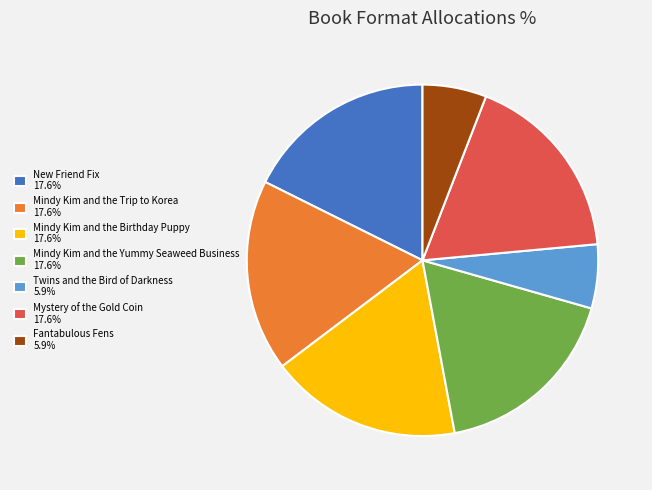

Does Mindy Kim and the Birthday Puppy 17.6% represent more than half of the total?

No